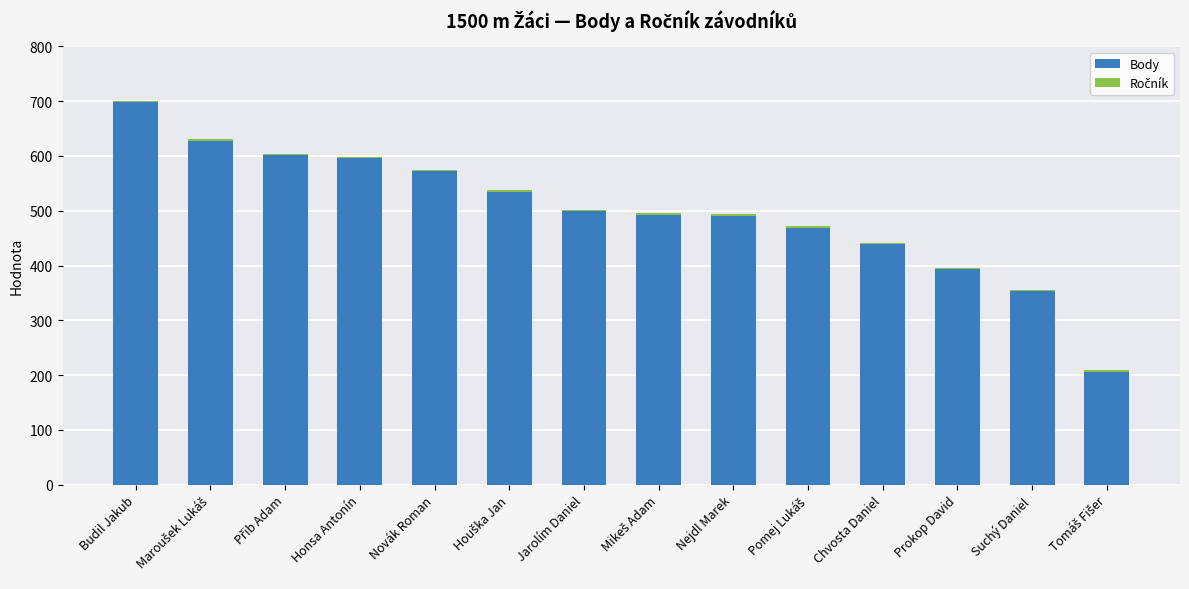

What is the maximum value for Body?

699